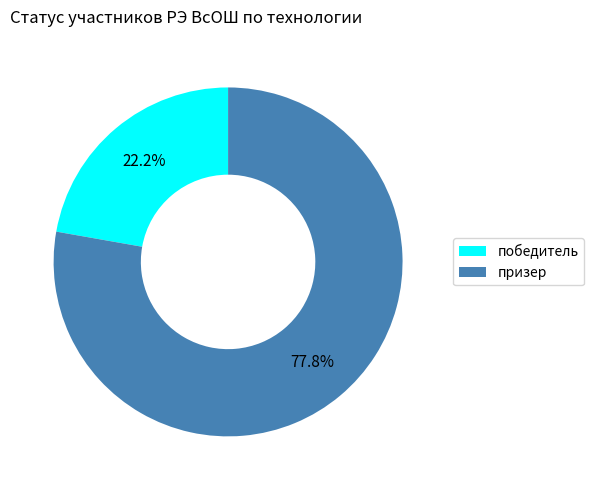

What is the smallest slice in the pie chart?

победитель